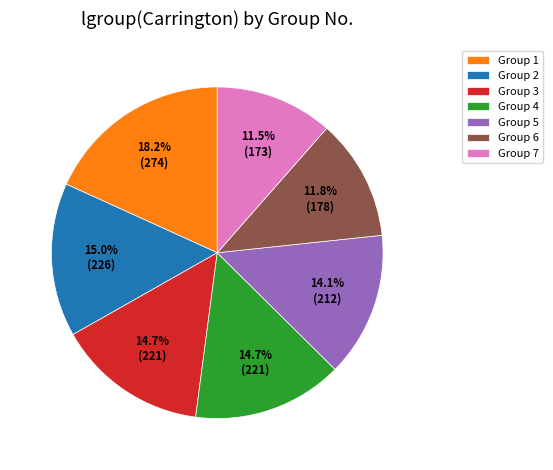

What is the total percentage of Group 4 and Group 1?

32.9%